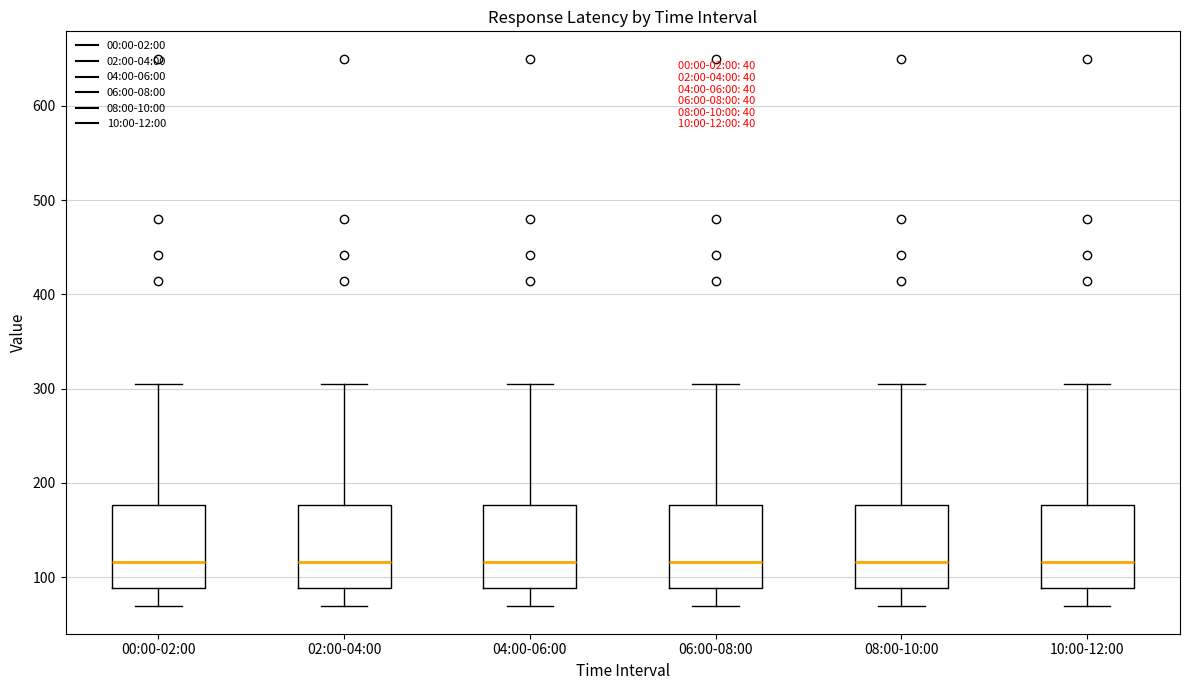

Reading left to right, read every box against the y-axis: the position of its median line, the range the box covers, and the ends of its whiskers. The values are not printed on the chart, so give them approximately, as read against the axis.

00:00-02:00: median 120, box 90 to 180, whiskers 70 to 310
02:00-04:00: median 120, box 90 to 180, whiskers 70 to 310
04:00-06:00: median 120, box 90 to 180, whiskers 70 to 310
06:00-08:00: median 120, box 90 to 180, whiskers 70 to 310
08:00-10:00: median 120, box 90 to 180, whiskers 70 to 310
10:00-12:00: median 120, box 90 to 180, whiskers 70 to 310